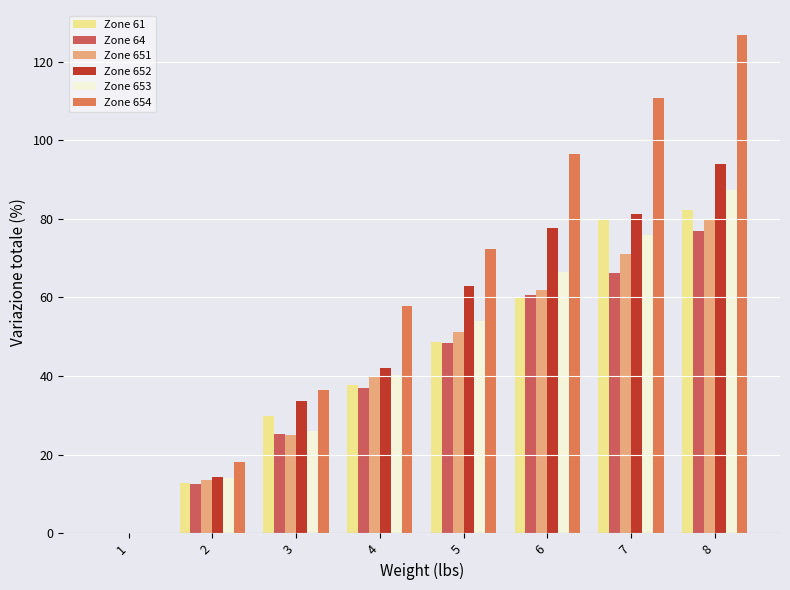

How many data points in Zone 652 are above 62?

4